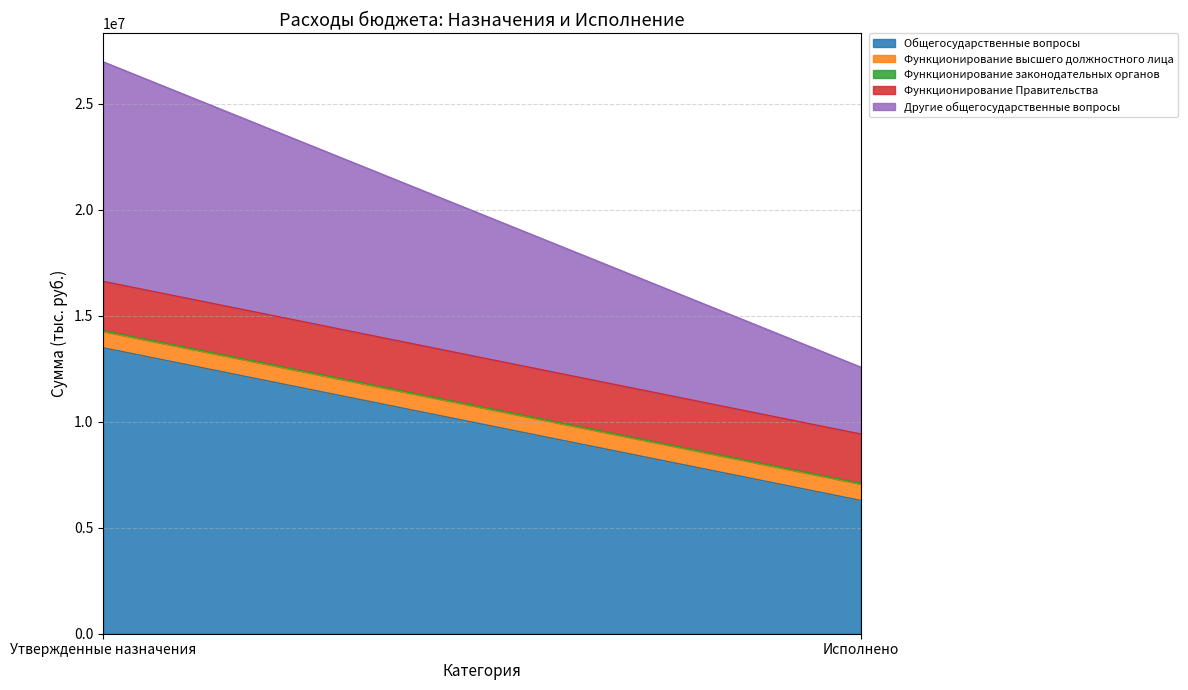

What is the spread (max minus min) of values at Исполнено?

6252854.5